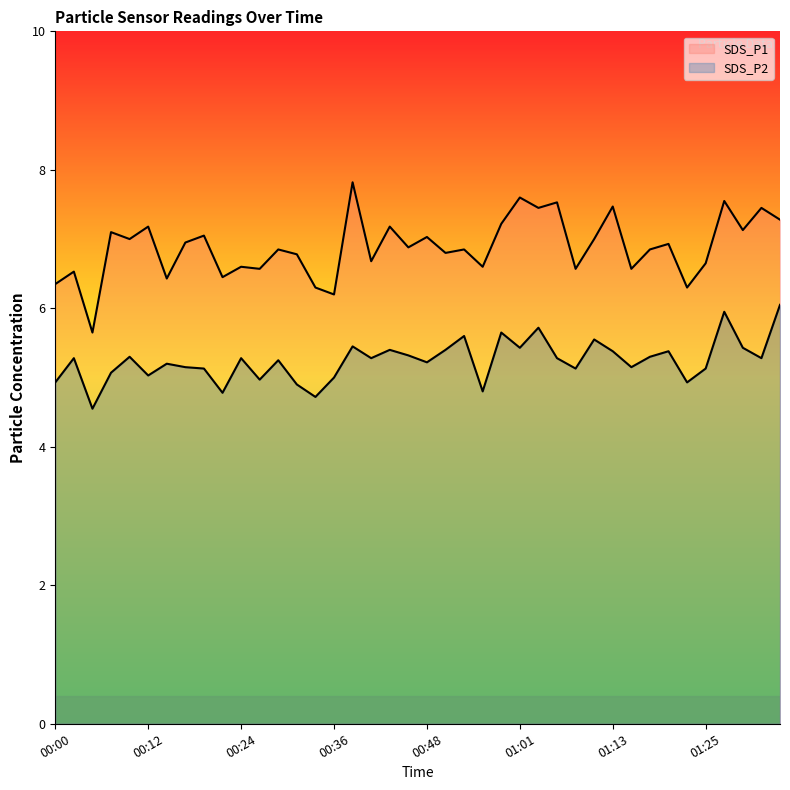

What is the lowest value of the SDS_P1 series?

5.7